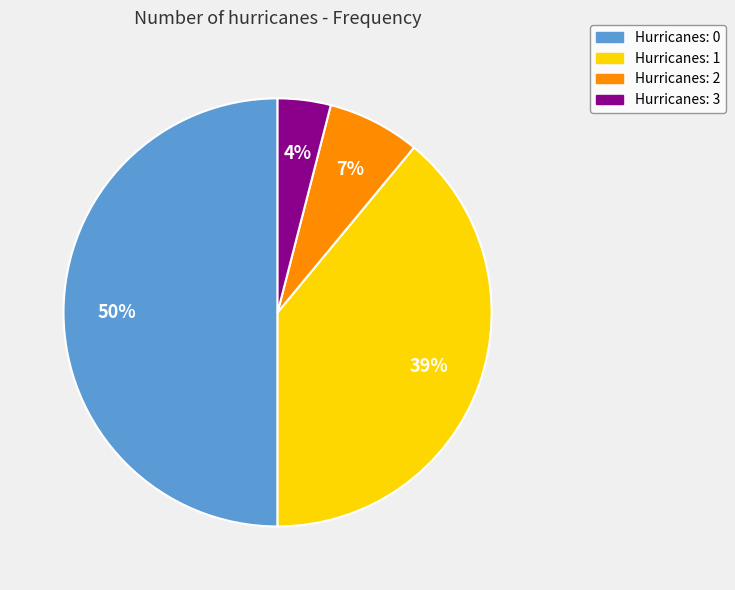

Rank the categories by value from lowest to highest.

Hurricanes: 3, Hurricanes: 2, Hurricanes: 1, Hurricanes: 0